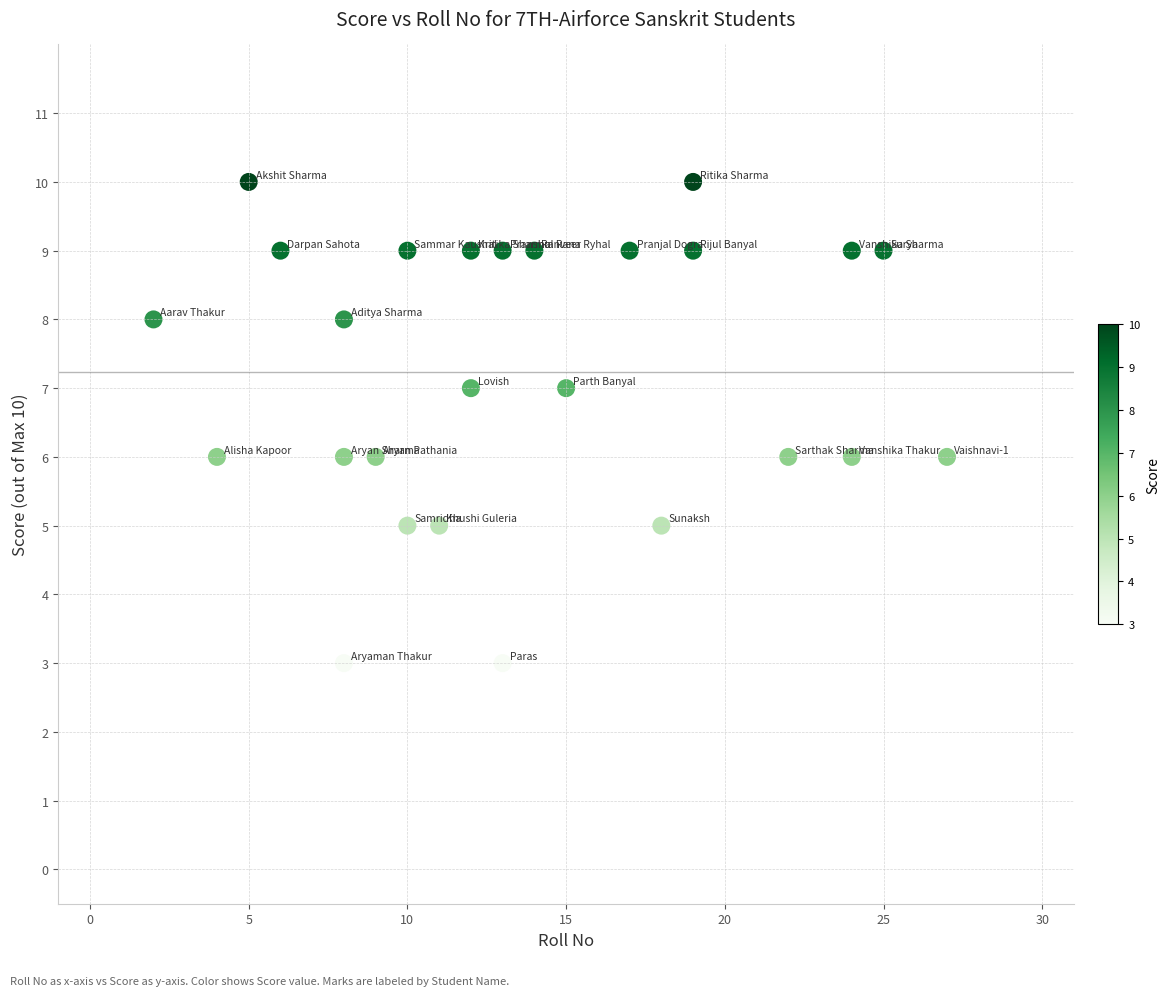

What is the range of Y values (max minus min)?

7